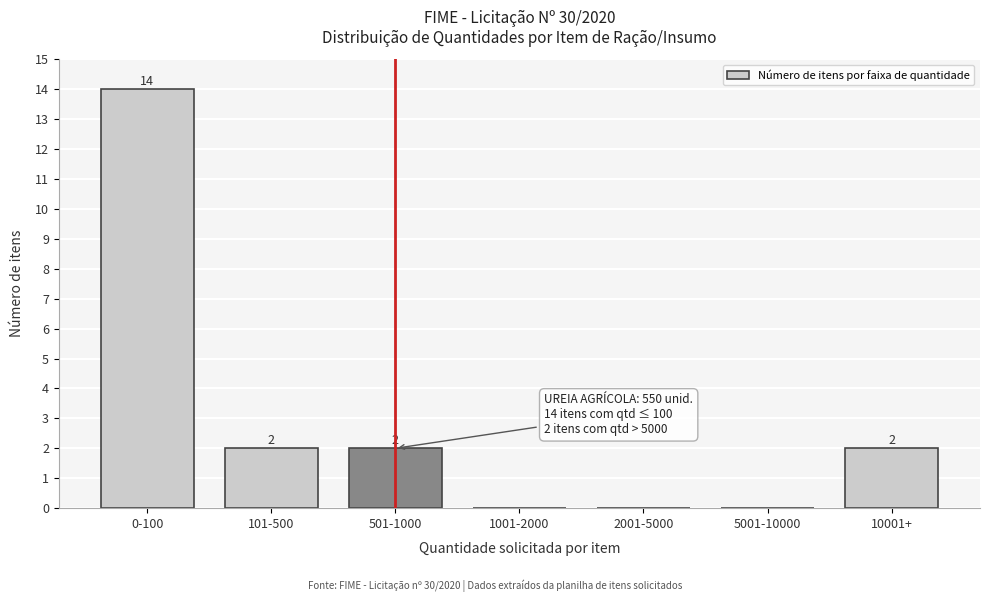

Reading left to right, list all the values displayed in this chart.

0-100=14	101-500=2	501-1000=2	1001-2000=0	2001-5000=0	5001-10000=0	10001+=2